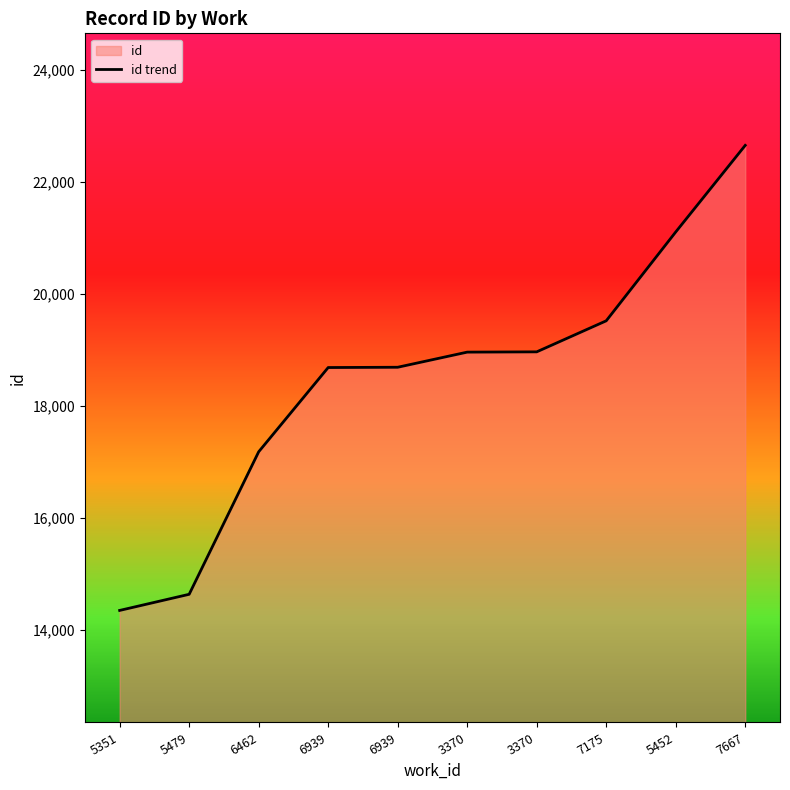

The value at 5479 is 14642. True or false?

True